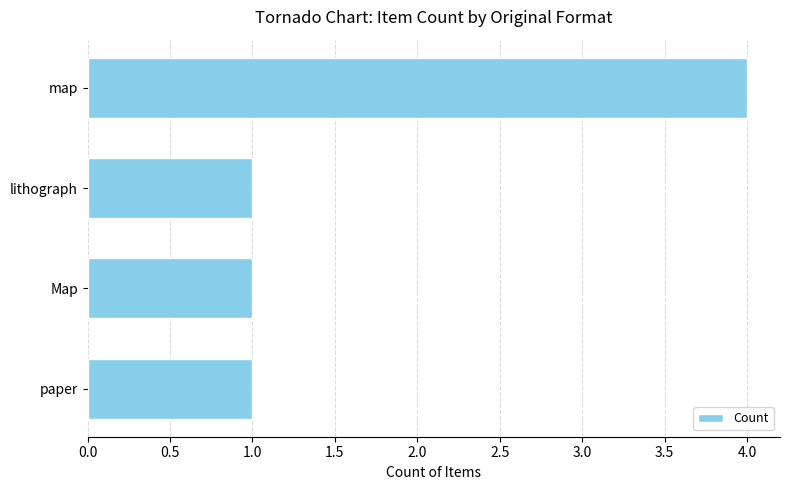

Reading top to bottom, what are all the values shown in this chart?

4	1	1	1